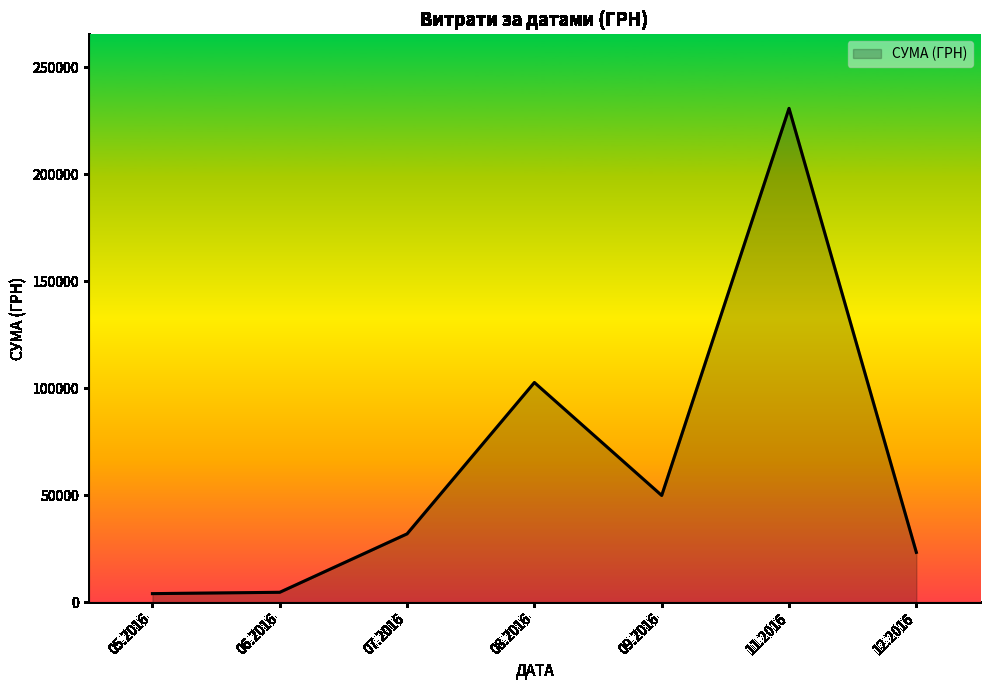

How many distinct data groups are displayed?

1